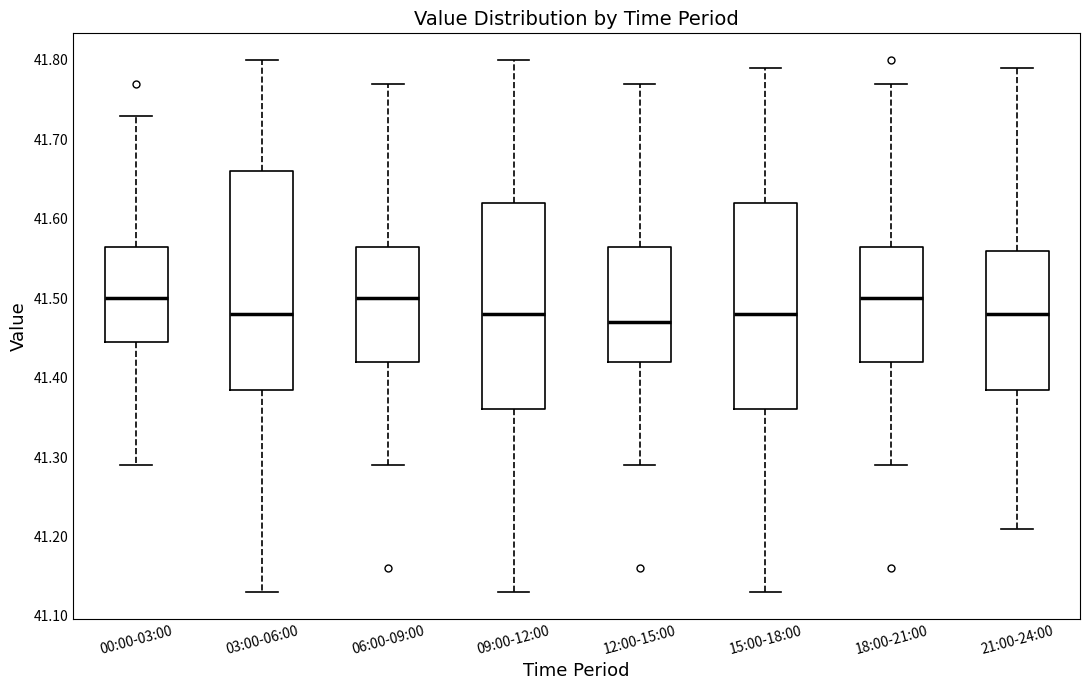

Comparing the boxes themselves (not the whiskers), which one is the tallest?

03:00-06:00